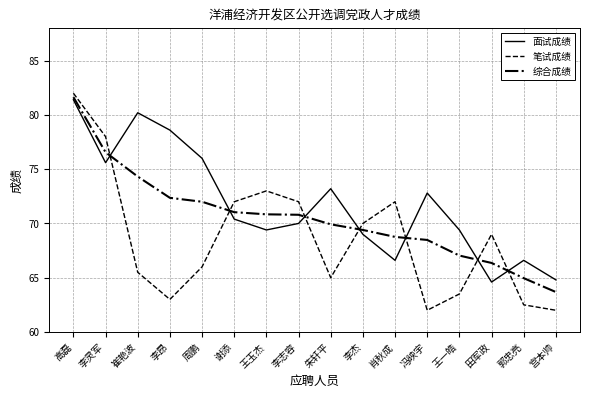

What is the maximum value for 面试成绩?

81.4